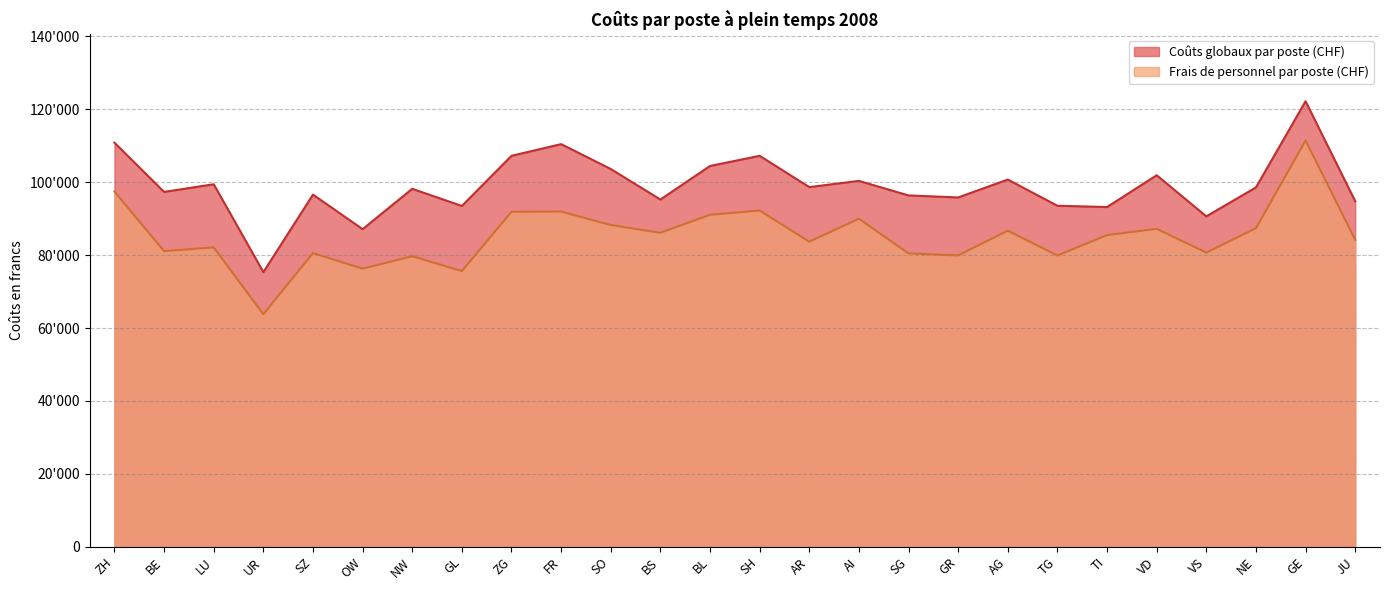

How many interior local valleys does the Frais de personnel par poste (CHF) series have?

9